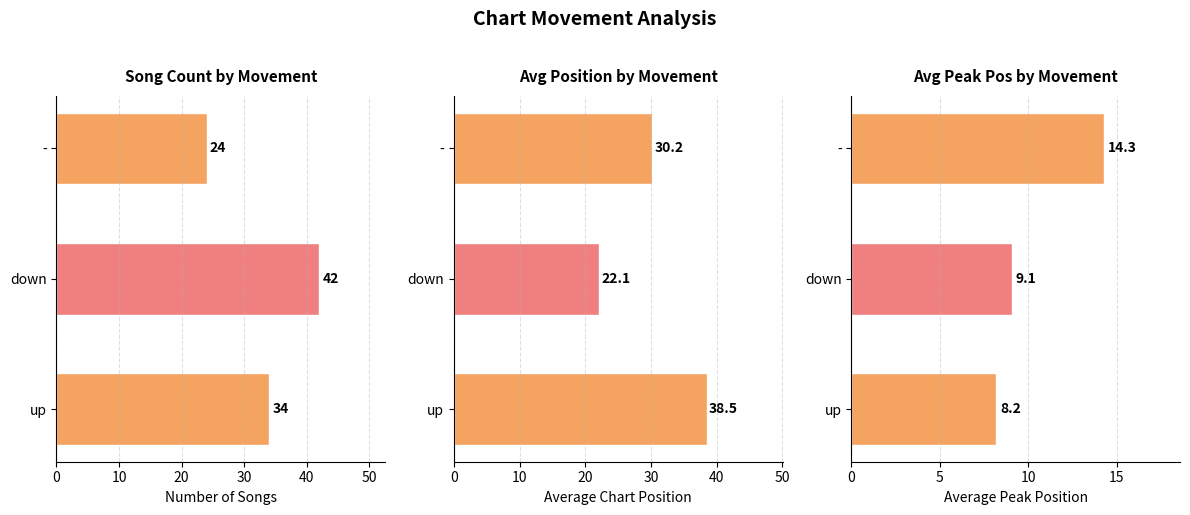

What is the value of the Avg Peak Position bar at the 3rd from the left?

14.3